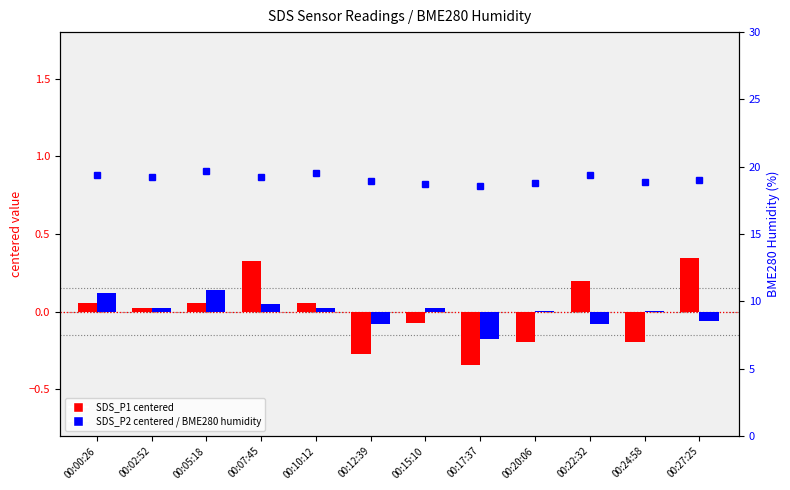

The value of SDS_P1 (centered) at 00:12:39 is -0.3. True or false?

True